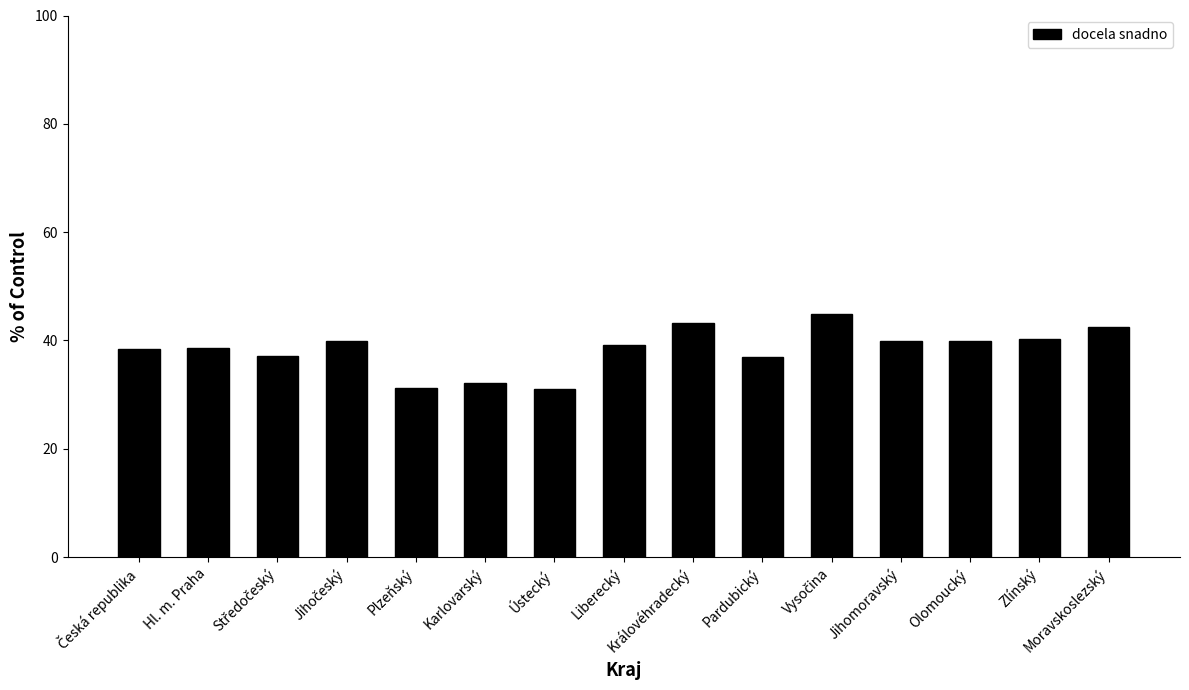

What is the greatest value displayed?

44.8